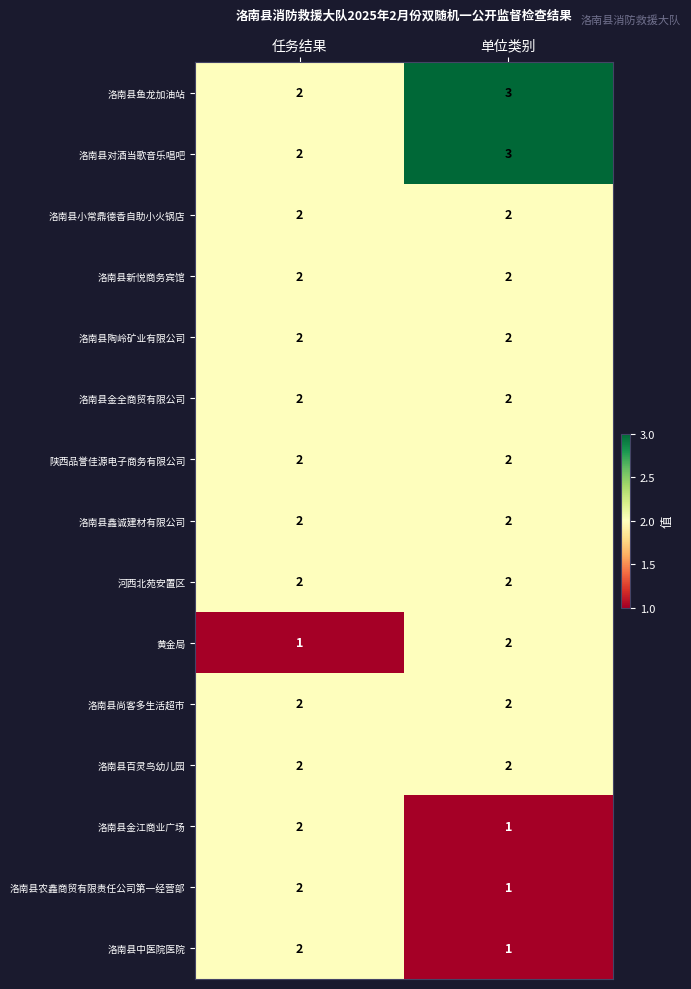

Is it true that 洛南县百灵鸟幼儿园 equals 2 at 任务结果?

True